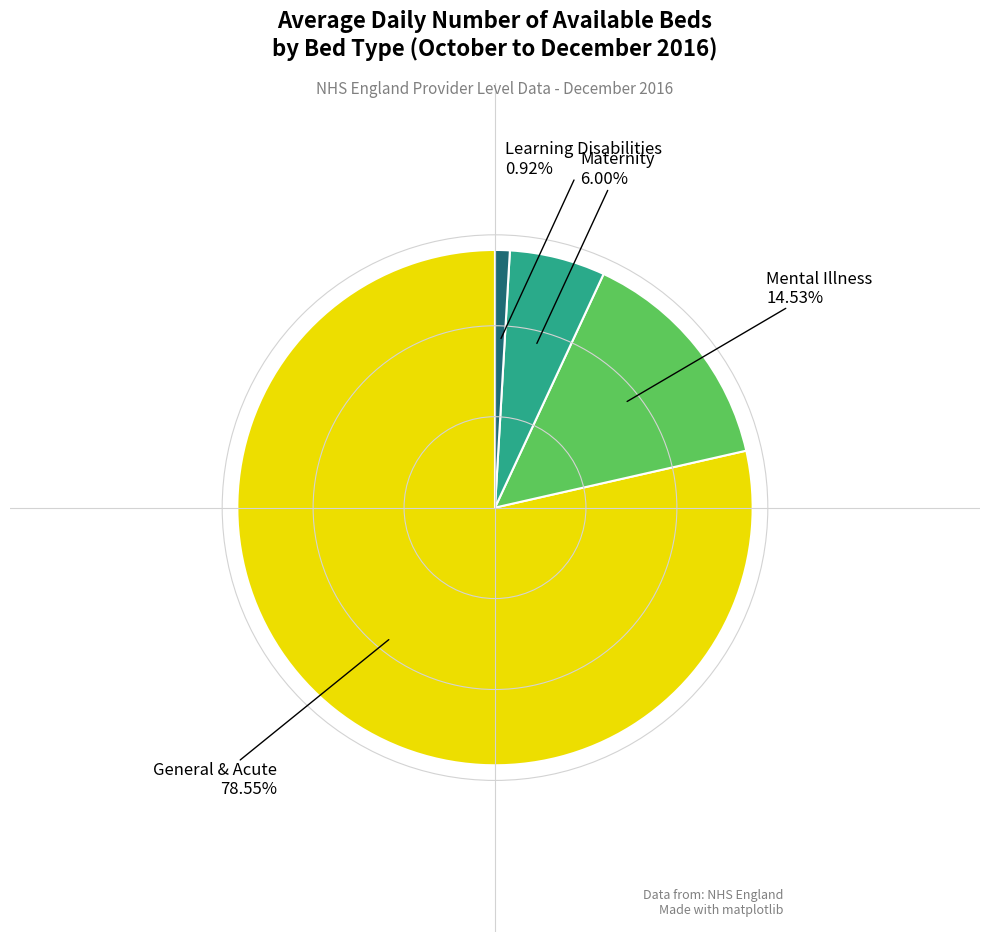

True or false: Learning Disabilities accounts for 9% of the total.

False